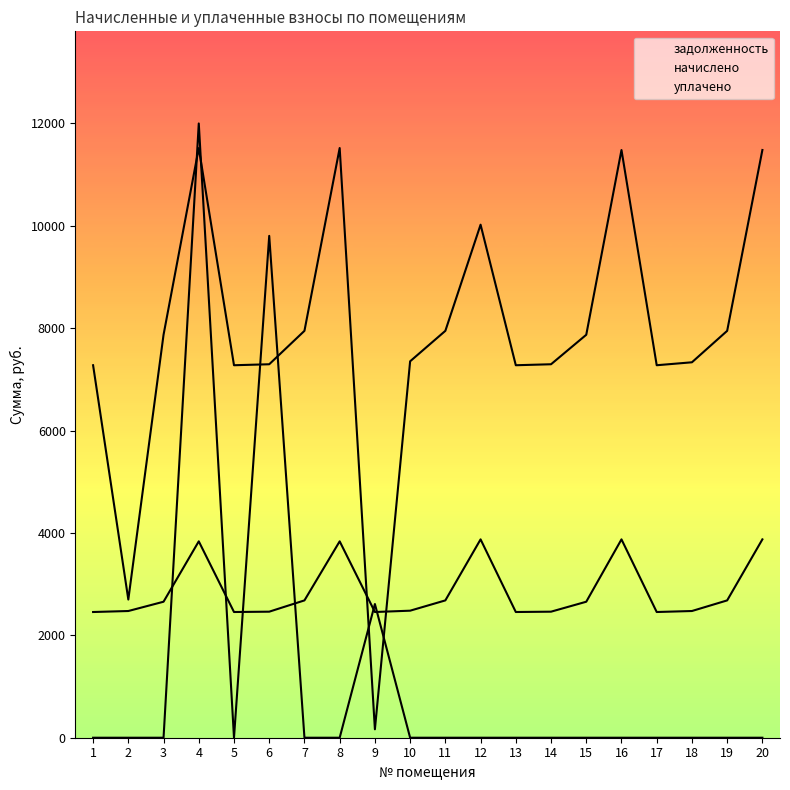

What is the spread (max minus min) of values at 6?

7341.9